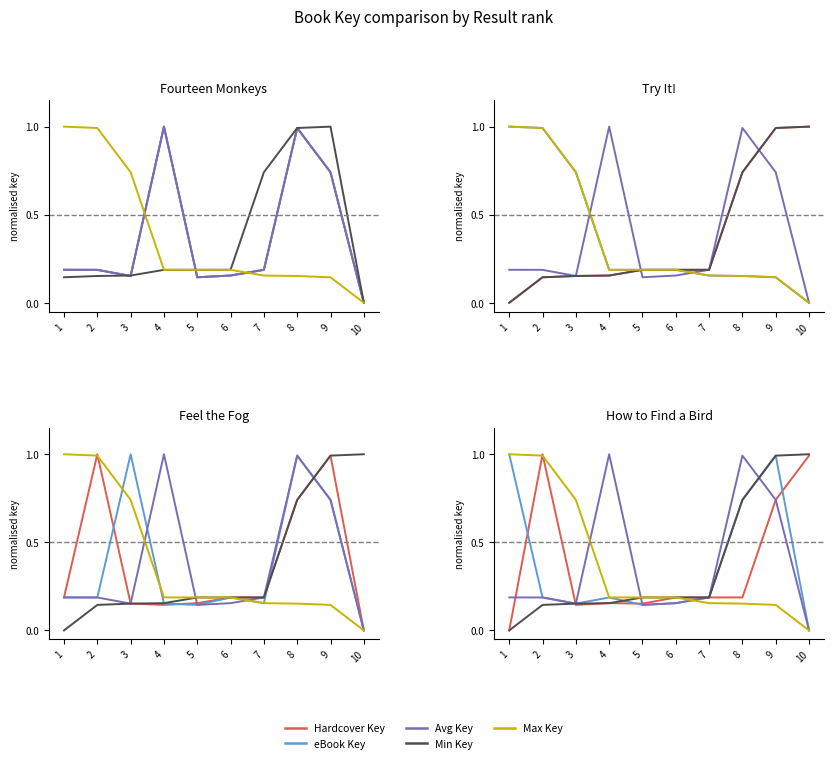

What are all the series names shown in the legend?

Hardcover Key, eBook Key, Avg Key, Min Key, Max Key